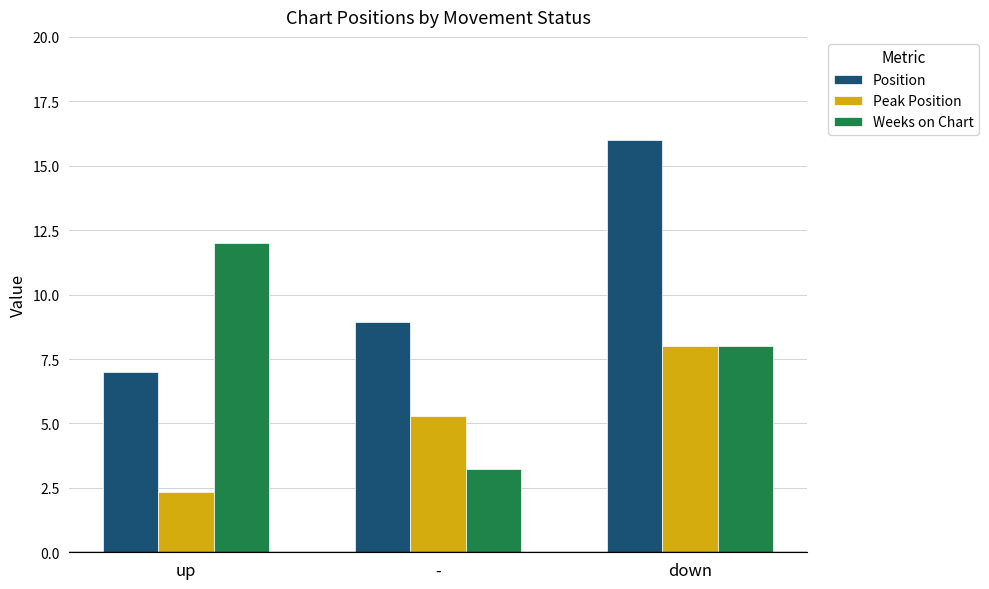

List the series in order of their peak value, highest first.

Position, Weeks on Chart, Peak Position